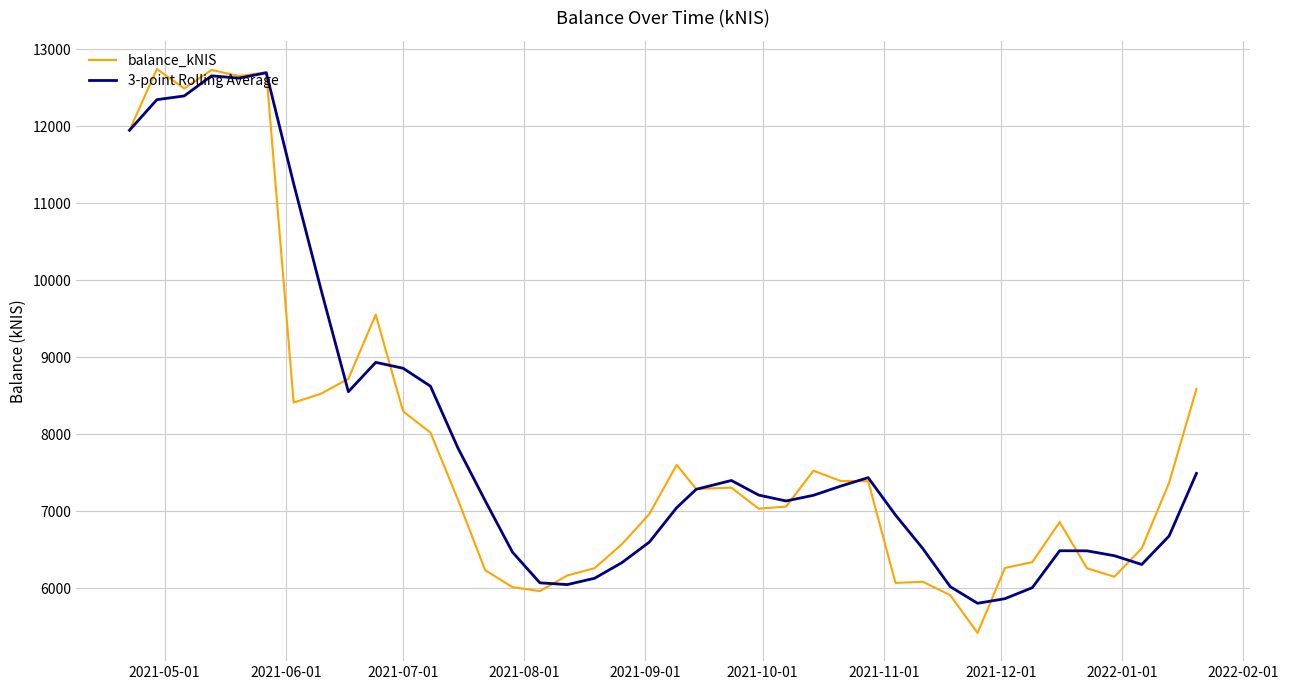

What is the smallest value displayed?

5421.7